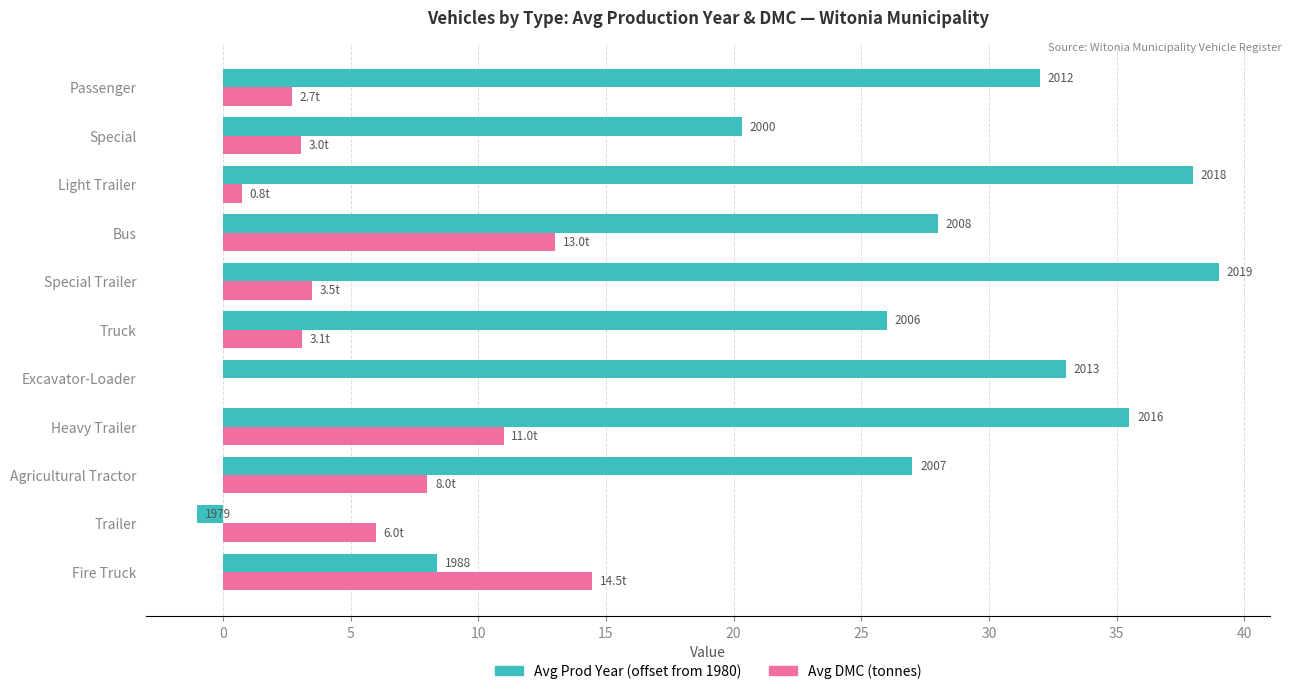

Does the chart contain stacked bars?

No